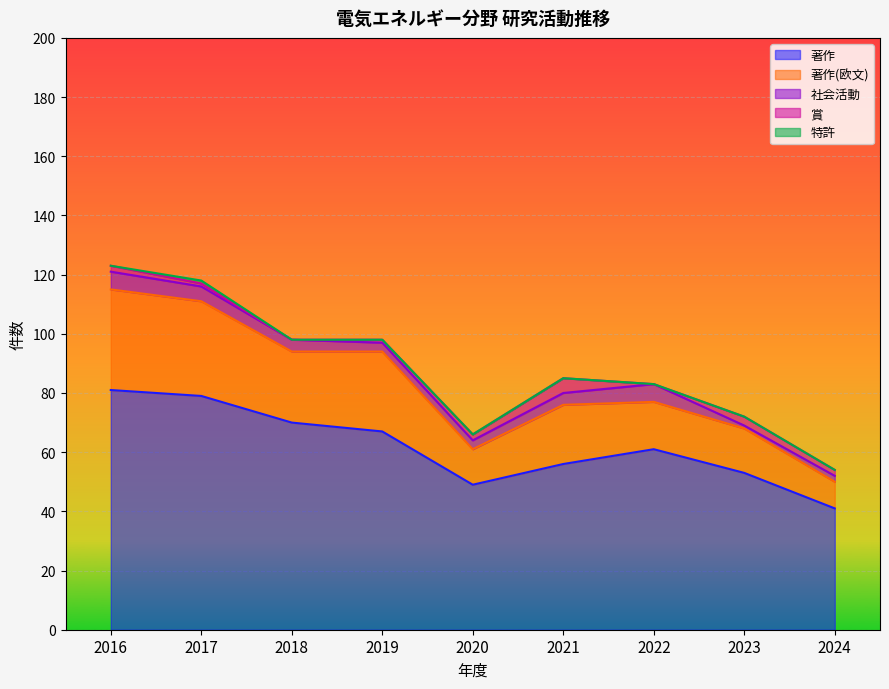

True or false: 社会活動 has a value of 4 at 2018.

True